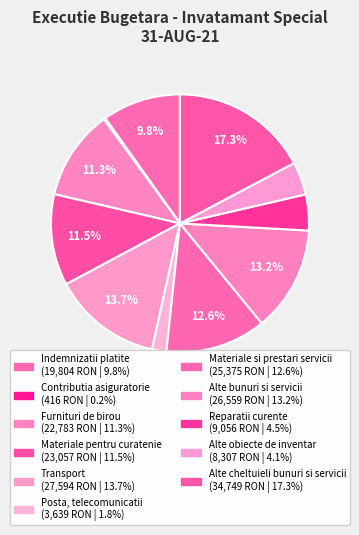

How many slices are in this pie chart?

11